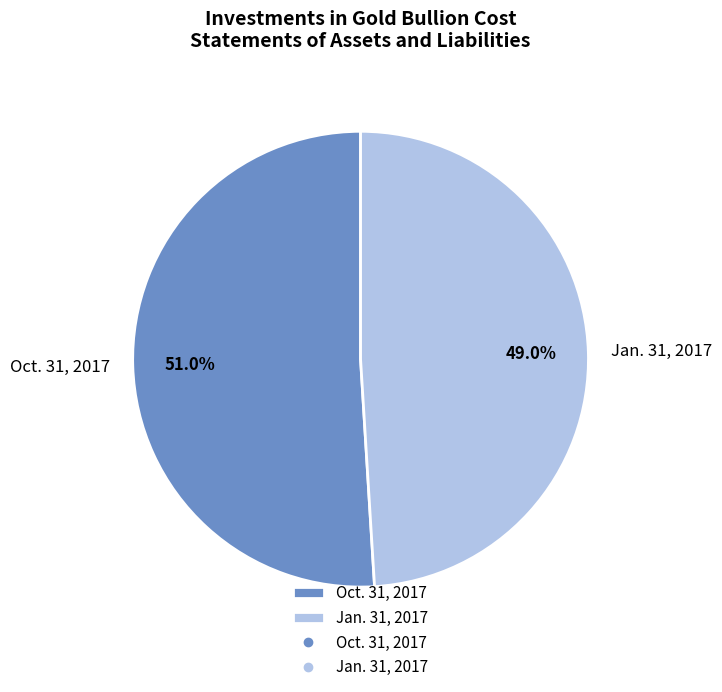

To the nearest percent, what is the difference between the largest and smallest slice percentages?

2%